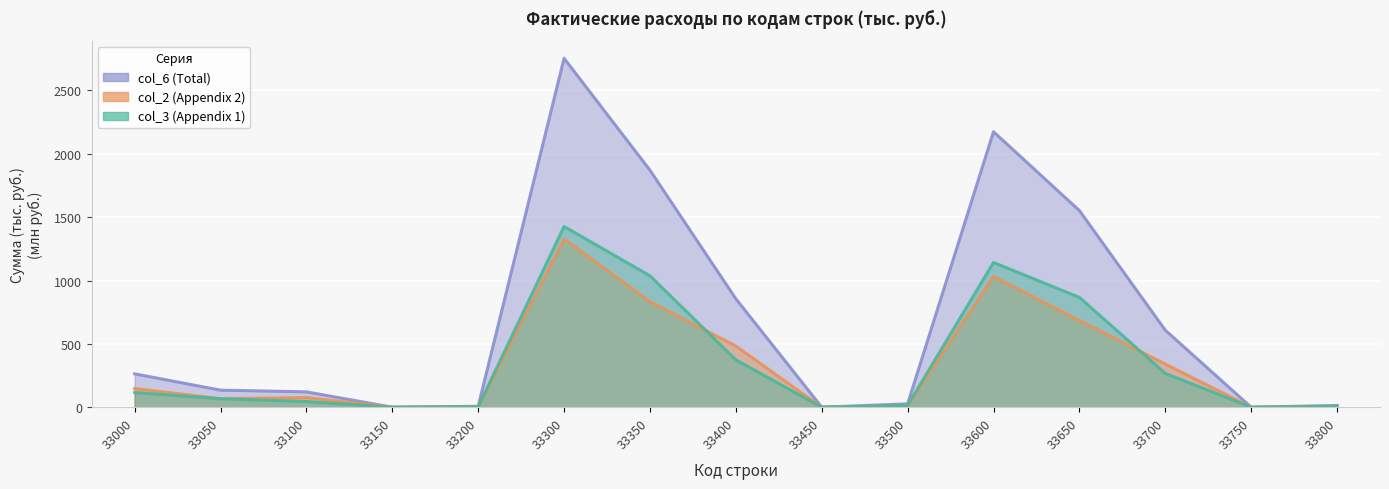

Which category has the lowest value in the col_6 (Total) series?

33150